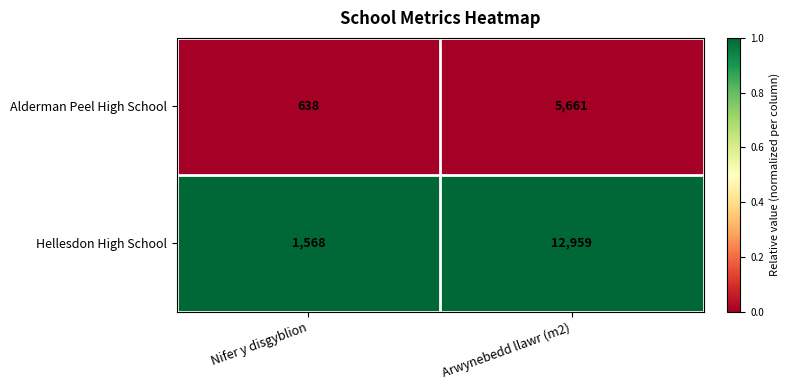

What is the total value across all series at Arwynebedd llawr (m2)?

18620